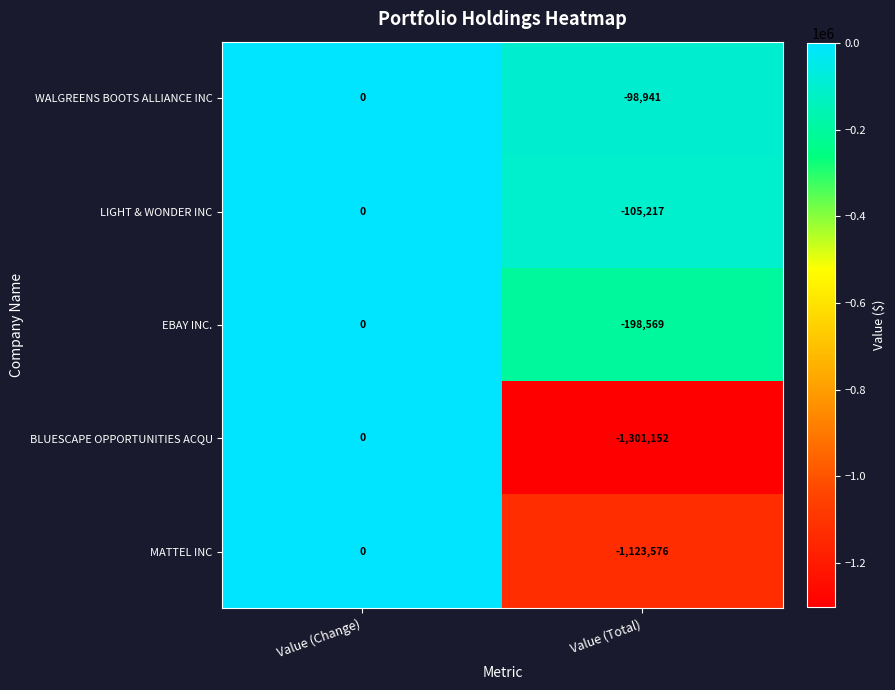

At Value (Total), list the series in order from smallest to largest.

BLUESCAPE OPPORTUNITIES ACQU, MATTEL INC, EBAY INC., LIGHT & WONDER INC, WALGREENS BOOTS ALLIANCE INC